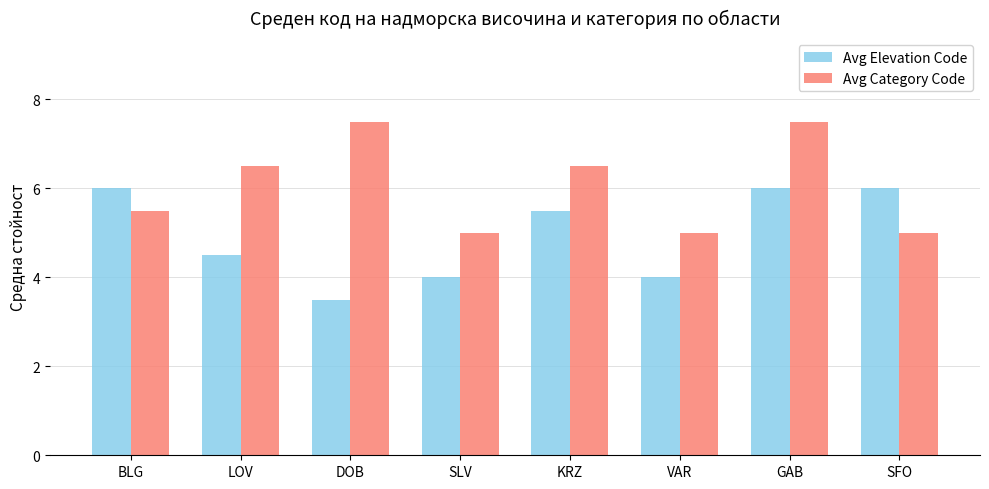

Count the number of categories in the chart.

8